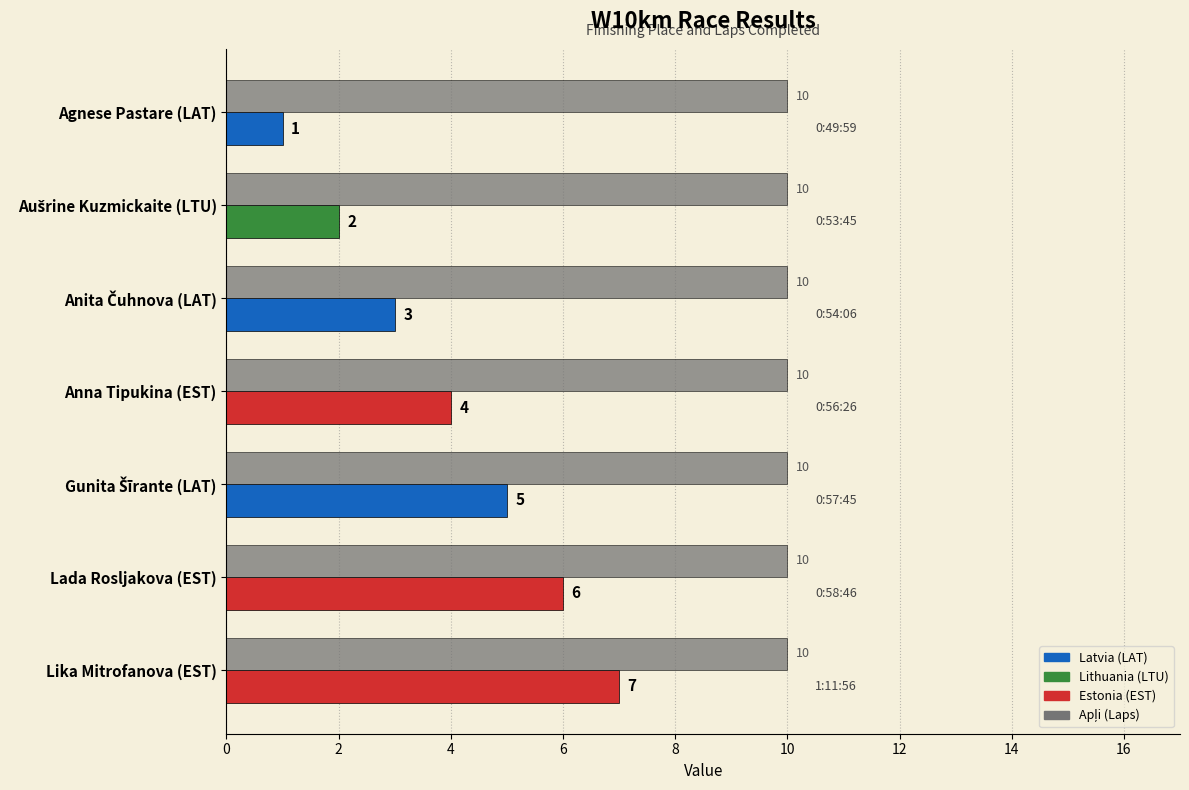

What is the spread (max minus min) of values at Agnese Pastare (LAT)?

9